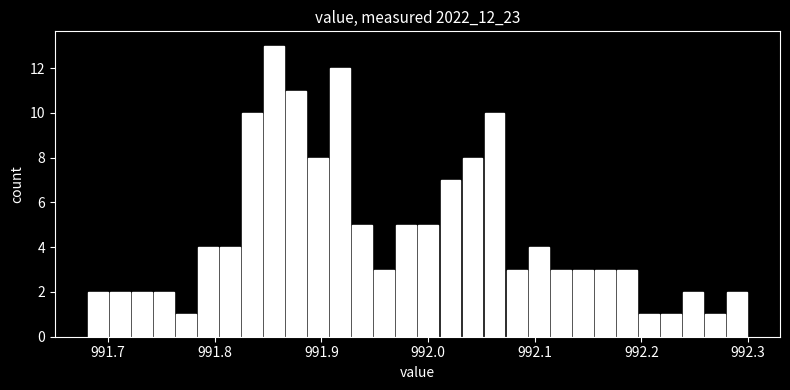

Read against the x-axis, roughly where is the centre of the tallest bar?

991.86